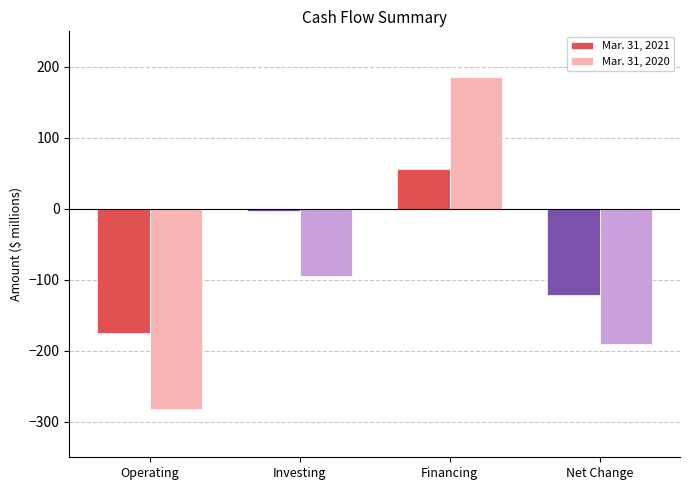

Is it true that Mar. 31, 2020 equals 185 at Financing?

True